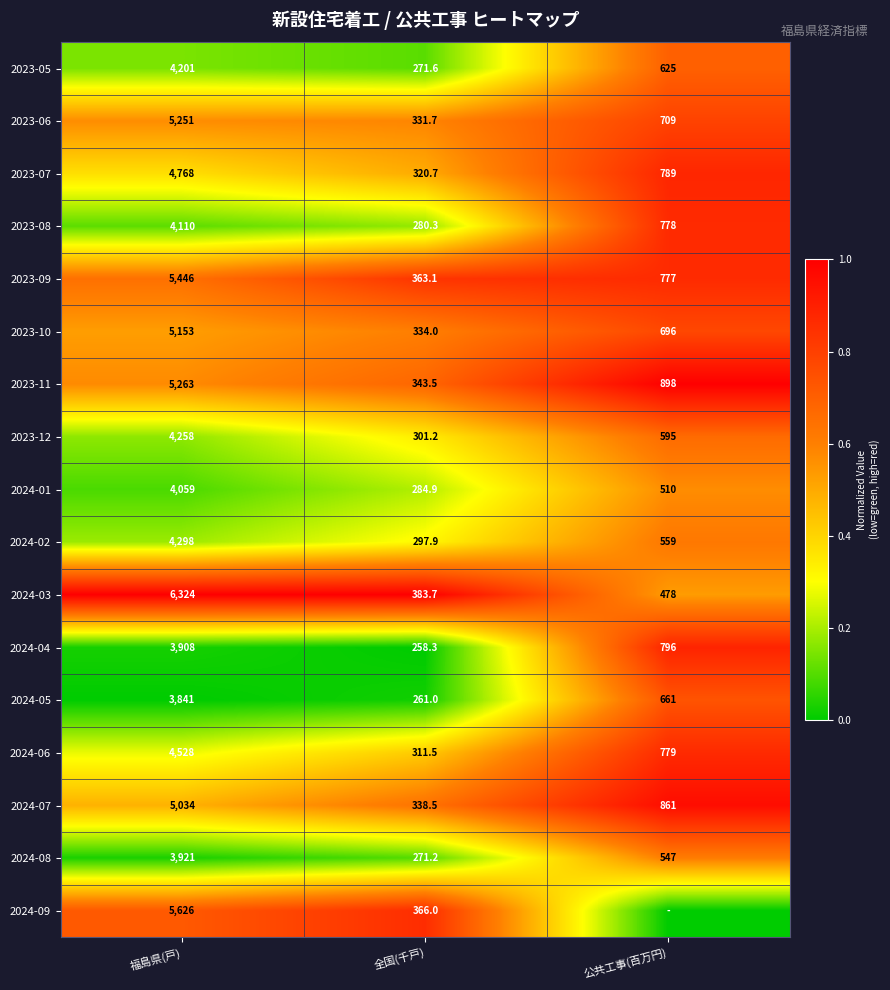

At which label does 2023-12 first exceed 595?

福島県(戸)